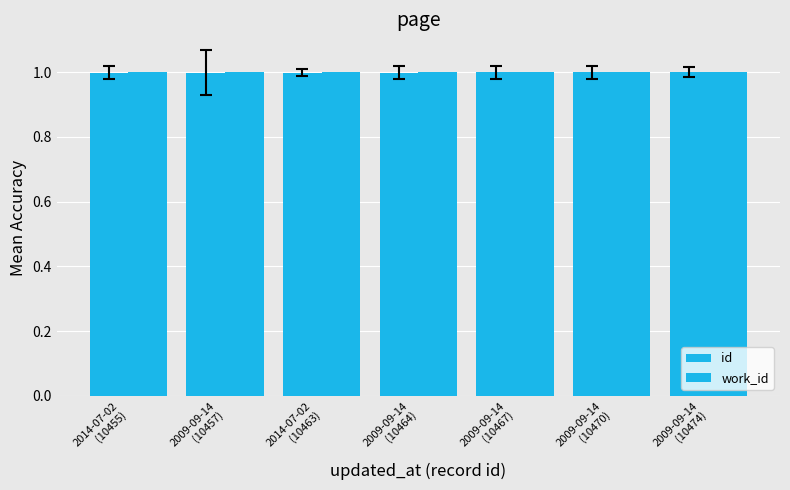

How many data points does each series have?

7